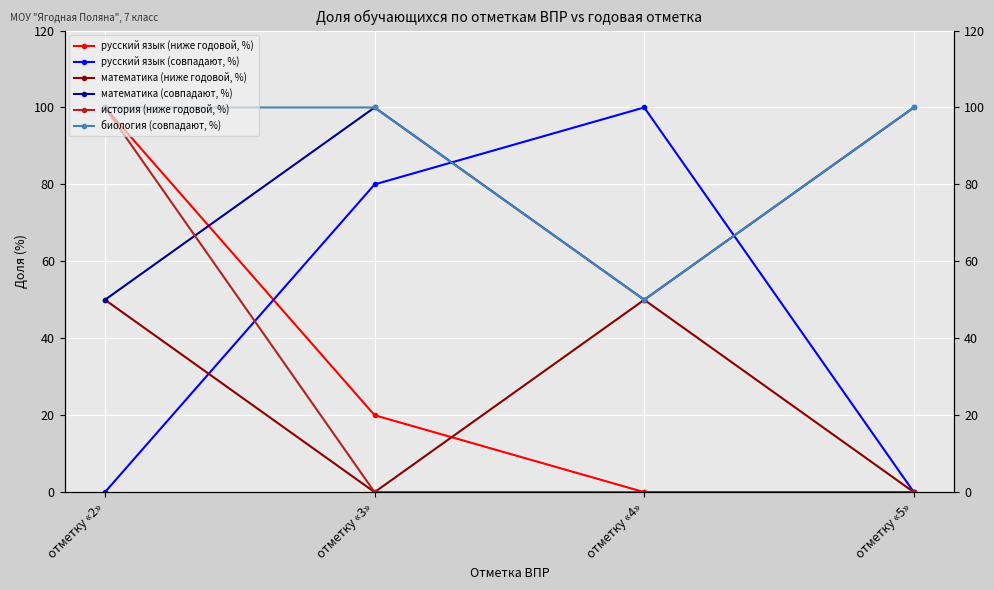

The русский язык (ниже годовой, %) series shows 0 at отметку «5». True or false?

True